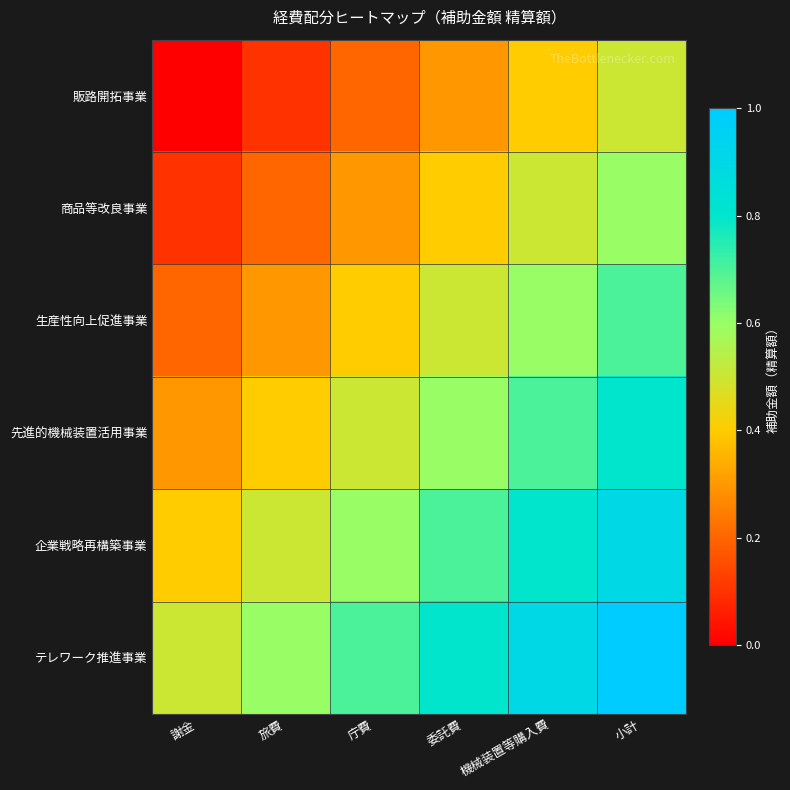

At how many categories does at least one series exceed 0?

6